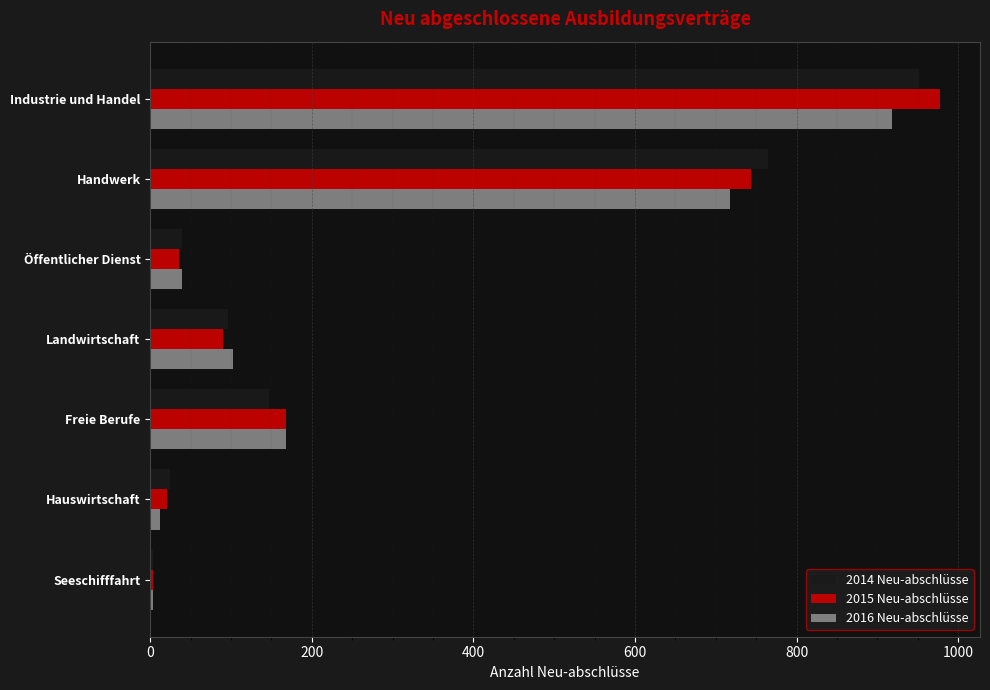

Is the value of 2015 Neu-abschlüsse at Landwirtschaft greater than the value of 2016 Neu-abschlüsse at Öffentlicher Dienst?

Yes